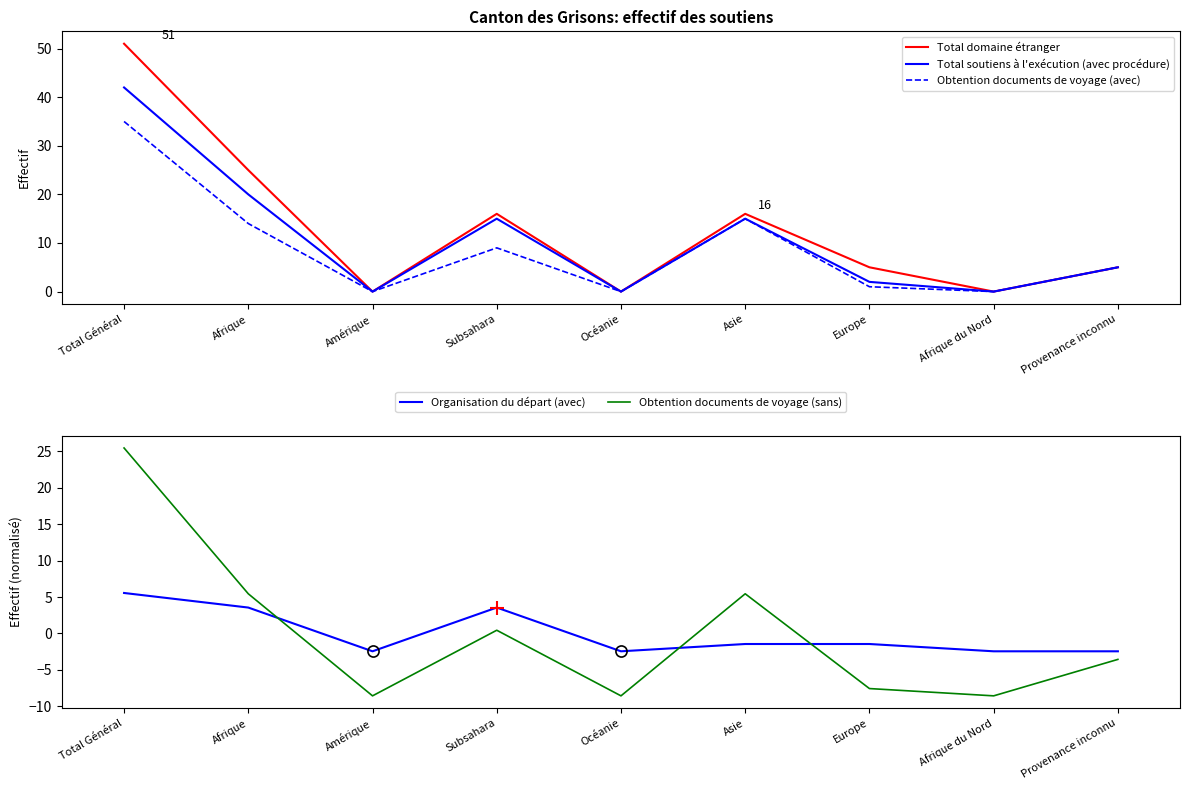

Is it true that Obtention documents de voyage (sans) equals -13.3 at Océanie?

False